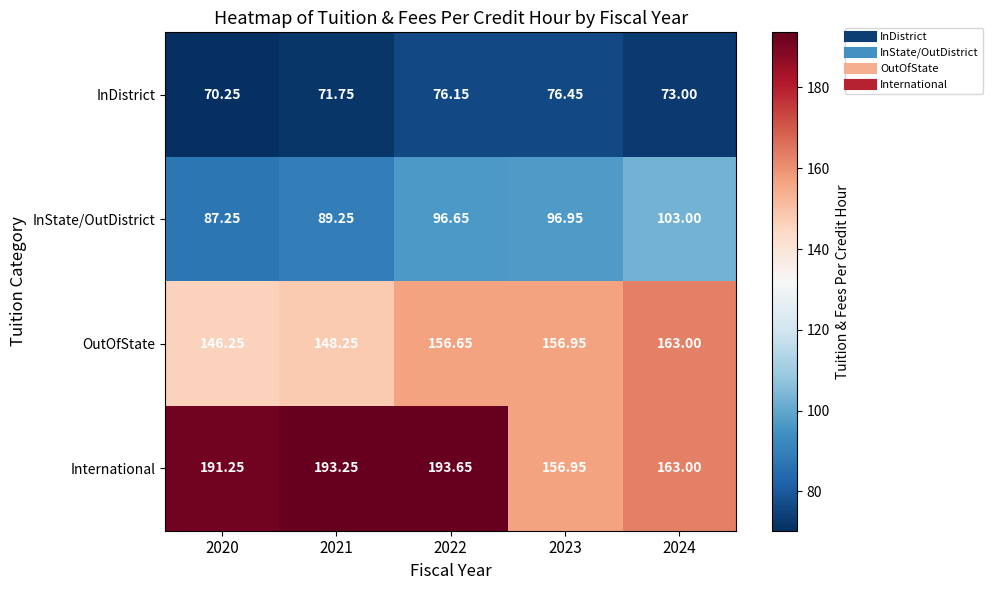

Which series has the largest total across all categories?

International